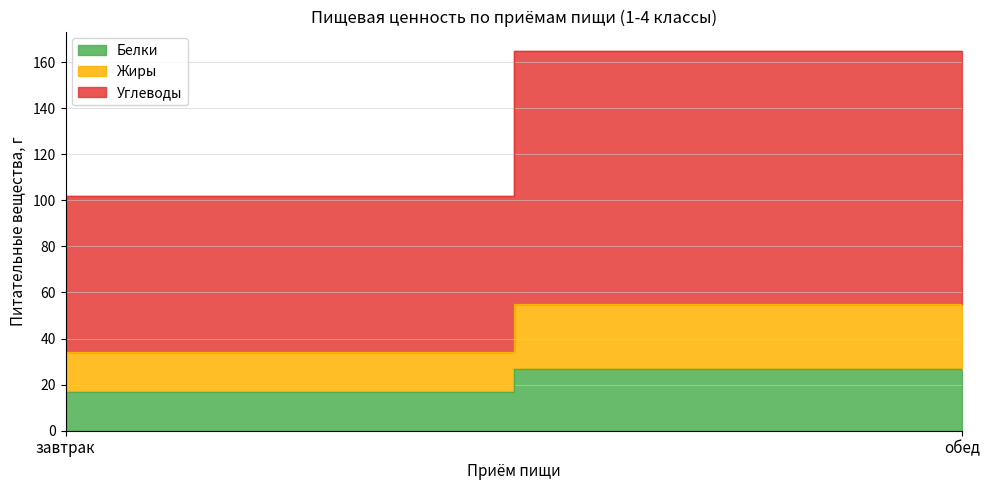

What is the lowest value of the Белки series?

17